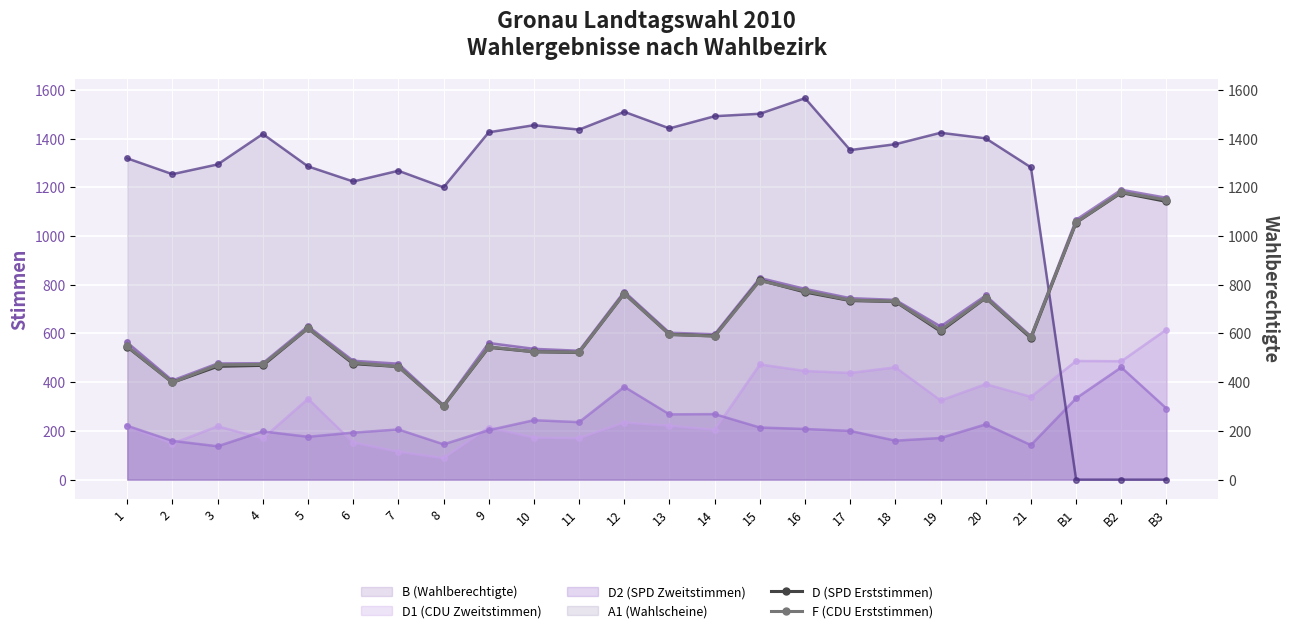

Is it true that F (CDU Erststimmen) equals 473 at 4?

True